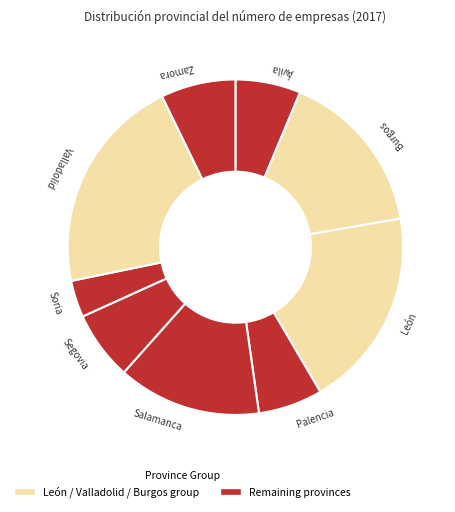

Is the sum of Valladolid and Palencia greater than half?

No